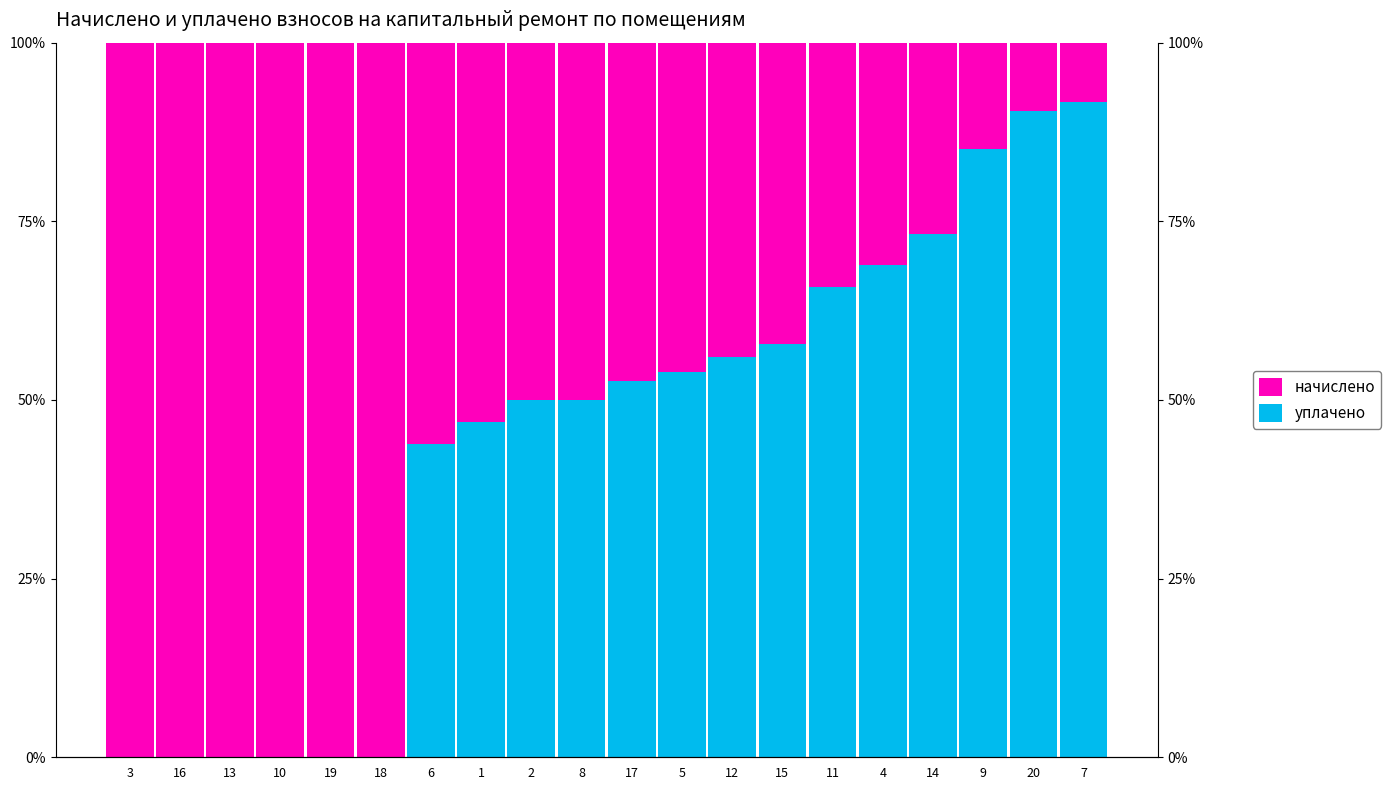

At 6, list the series in order from smallest to largest.

уплачено, начислено